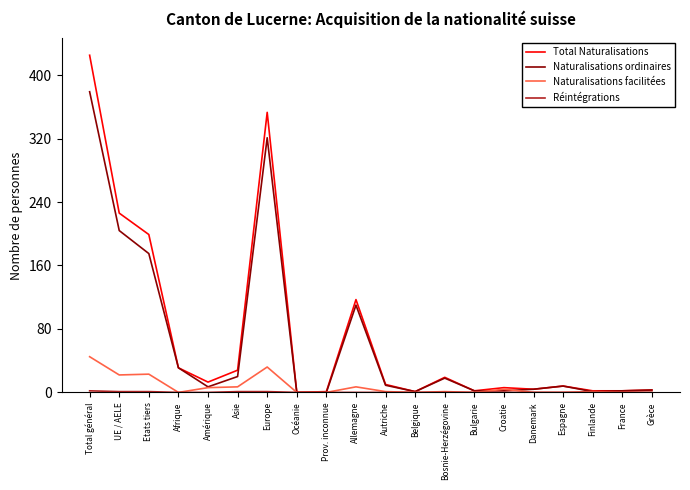

At which category is the sum across all series the highest?

Total général